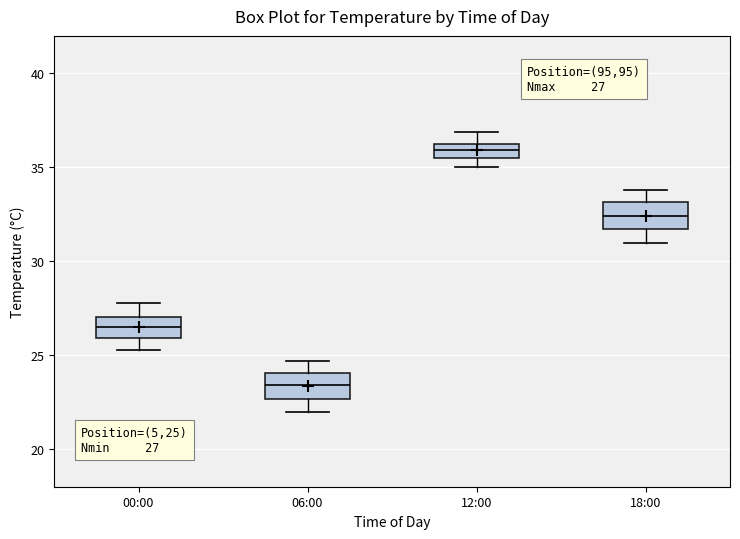

Which box has the highest median line?

12:00